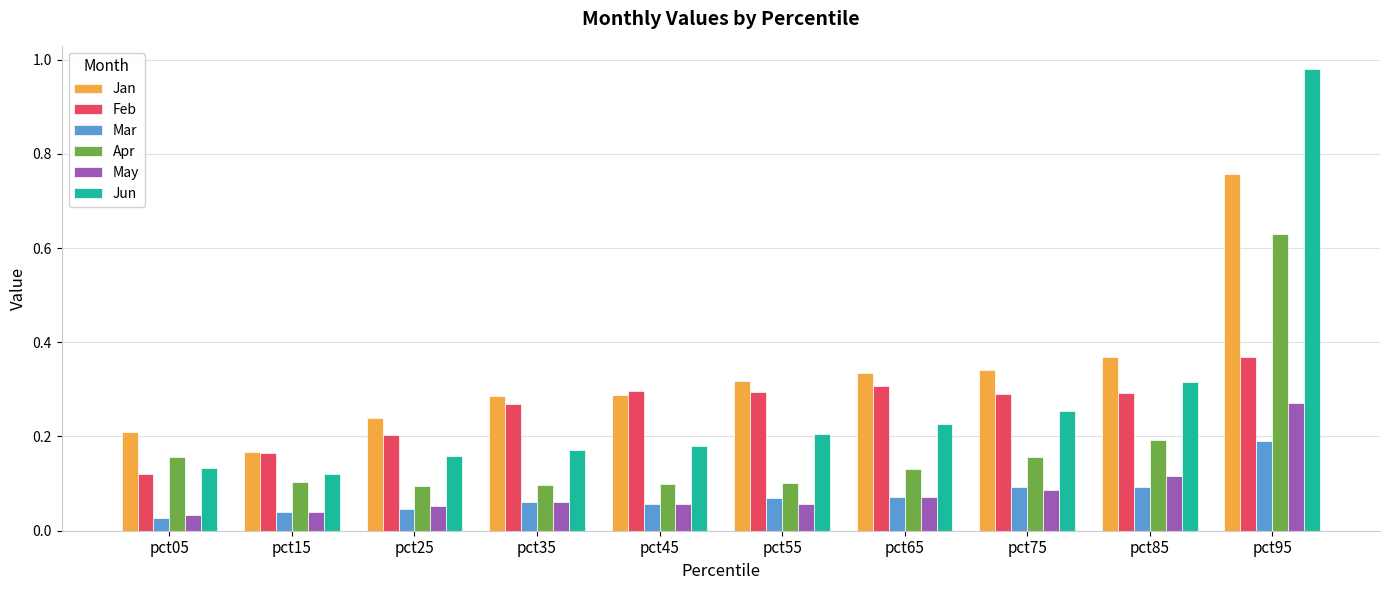

The value of Feb at pct85 is 0.3. True or false?

True